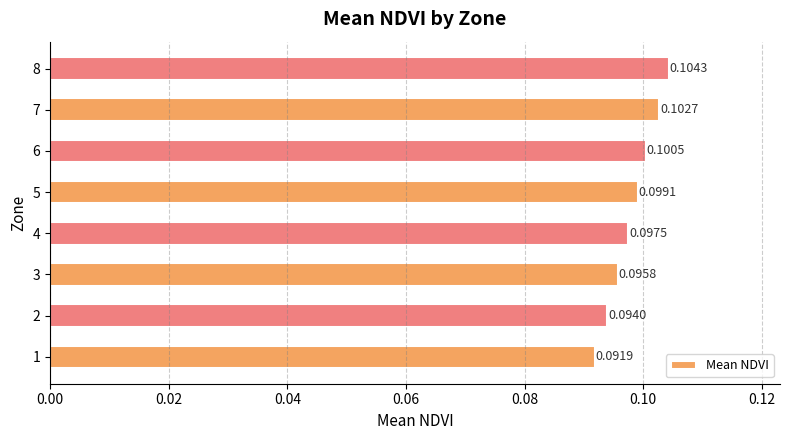

Rank the categories by value from highest to lowest.

8, 7, 6, 5, 4, 3, 2, 1